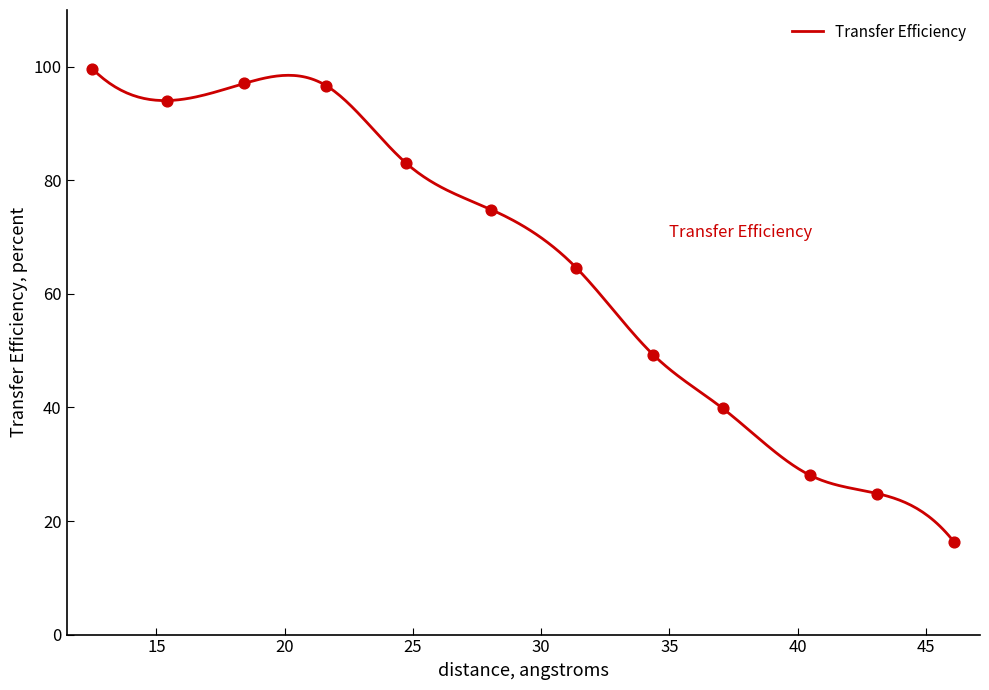

What is the ratio of the value at 21.62447 to the value at 12.49582?

1.0